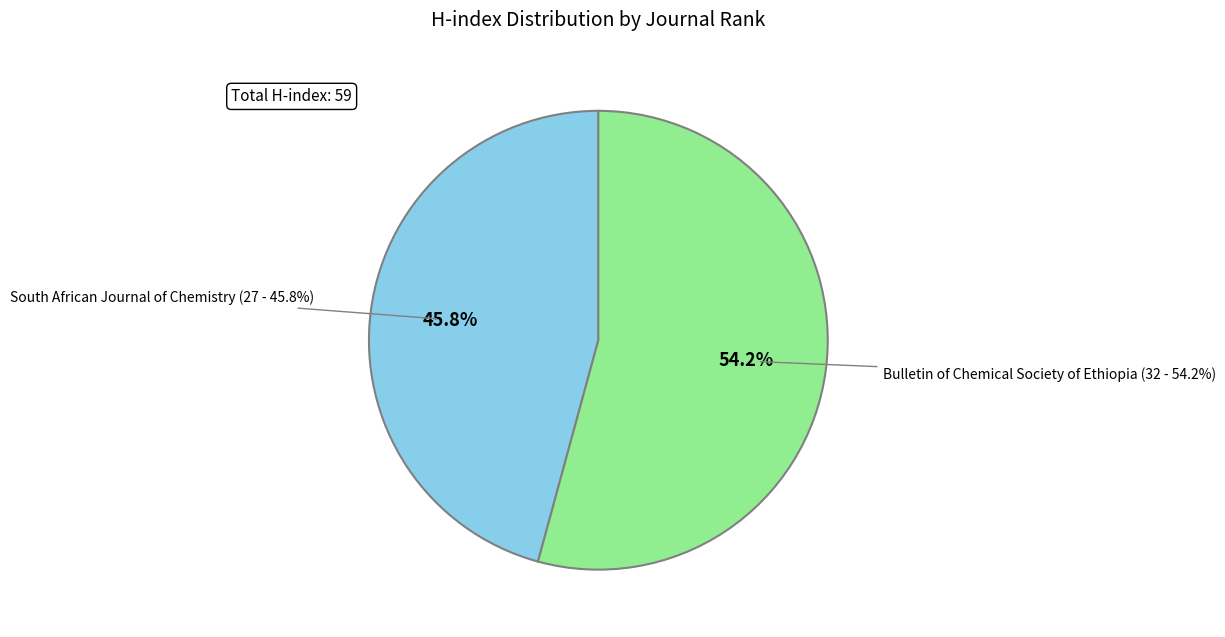

What percentage is NOT represented by Bulletin of the Chemical Society of Ethiopia (Rank 2 - H index: 32)?

45.8%